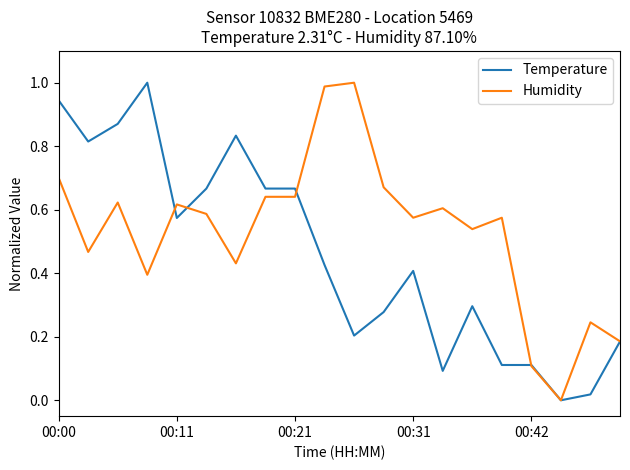

Which series has the largest total across all categories?

Humidity